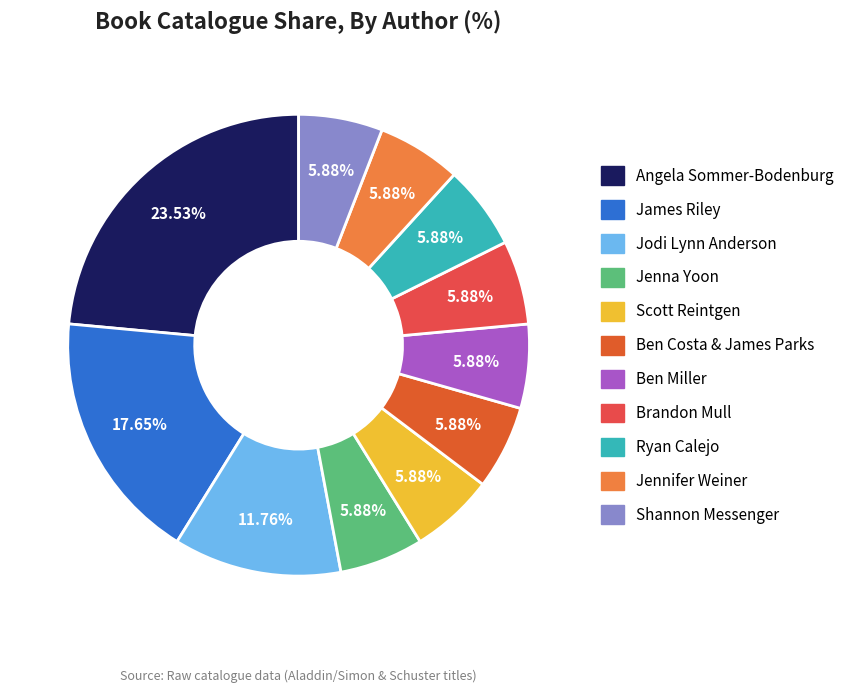

Is there any slice that represents more than half of the pie?

No